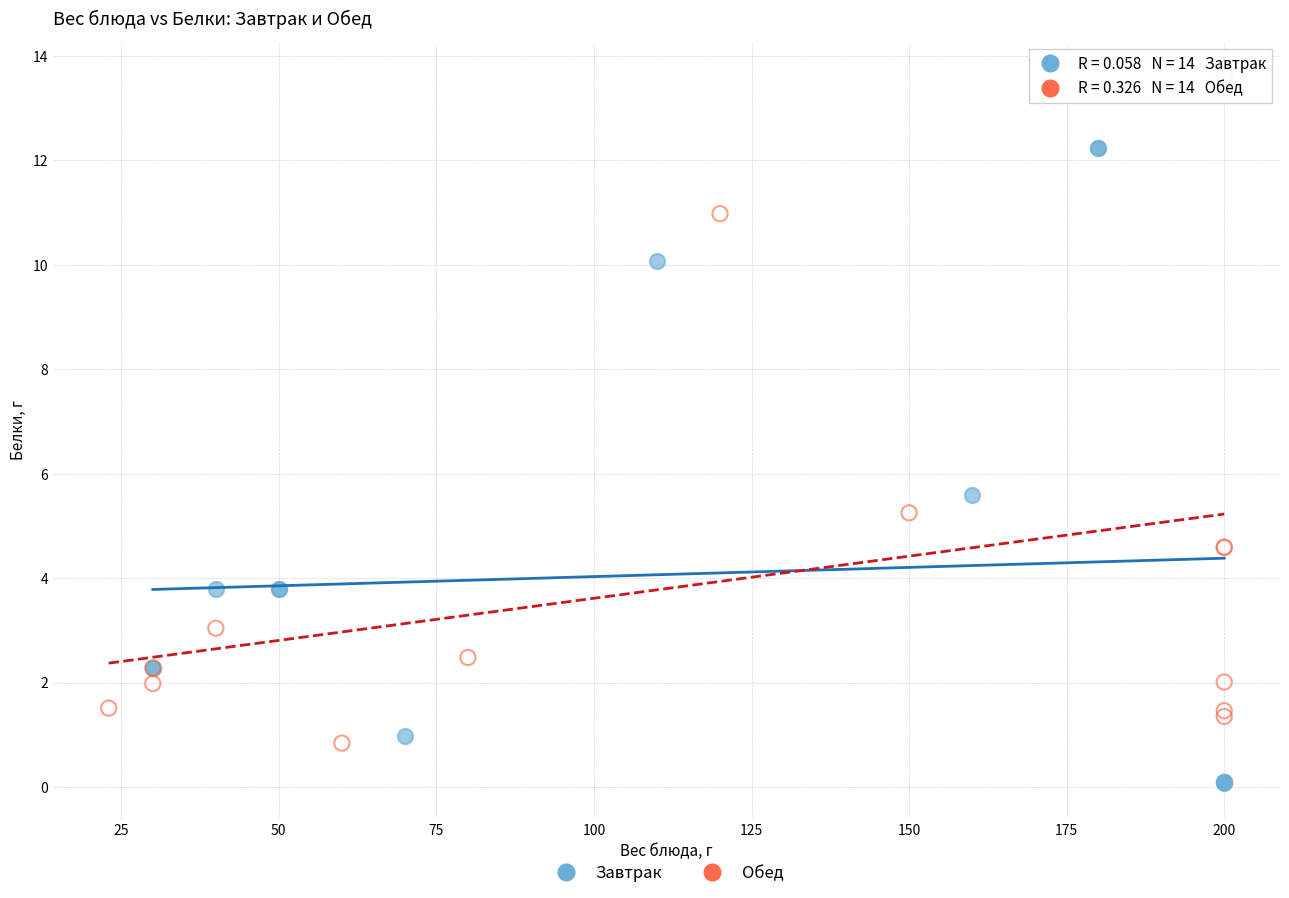

Which series contains the highest Y value?

Обед